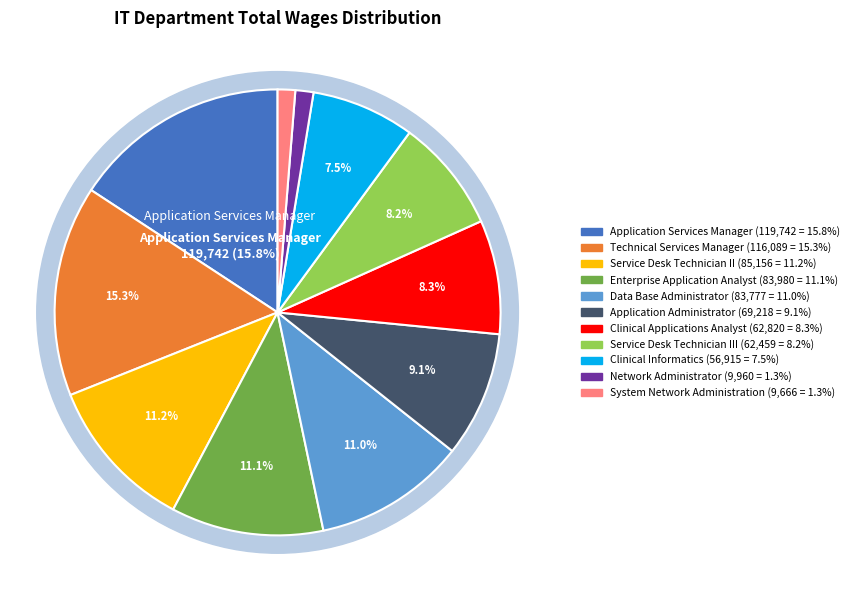

Which category has the biggest portion of the pie?

Application Services Manager